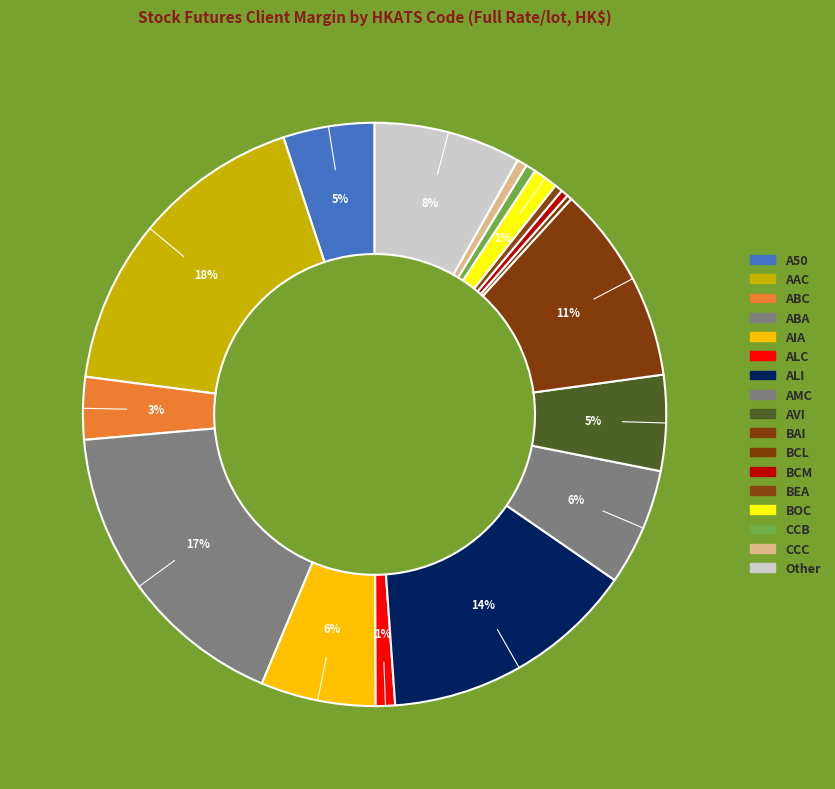

How many slices are in this pie chart?

17